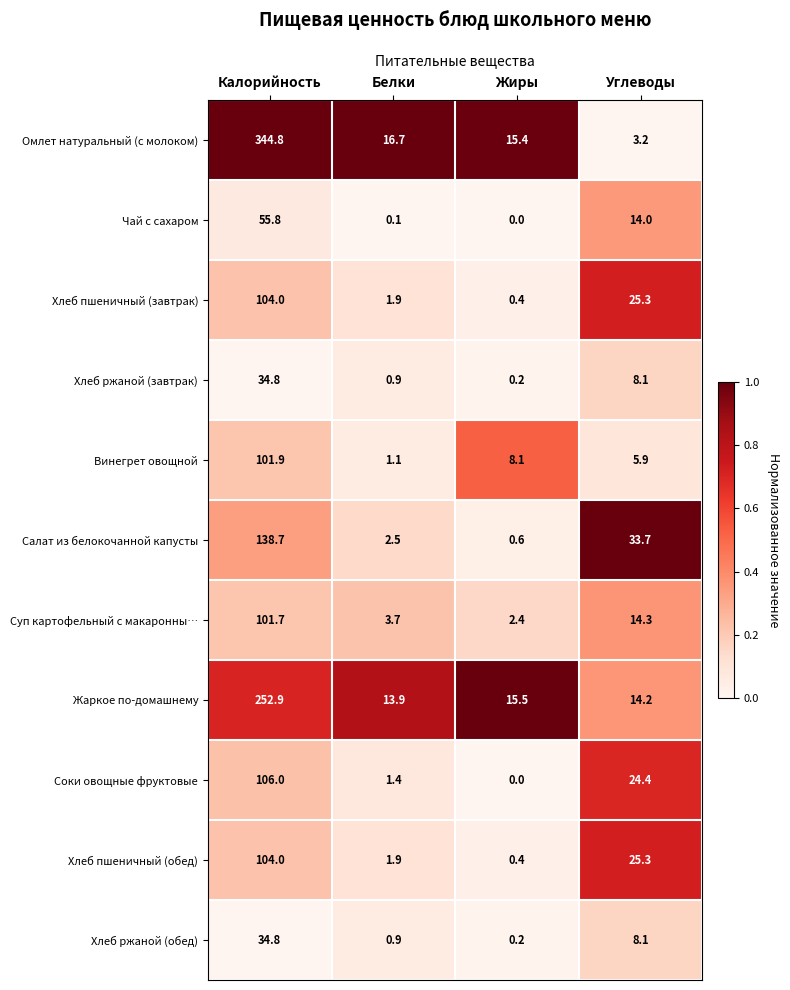

What is the difference between the maximum and second lowest values in the Винегрет овощной series?

96.0